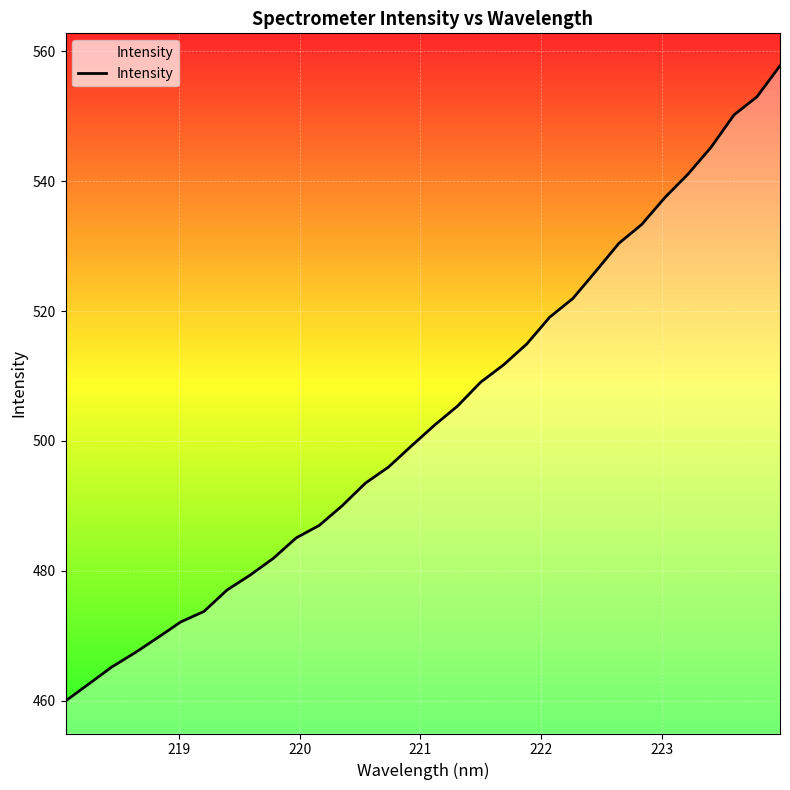

Count the number of categories in the chart.

32